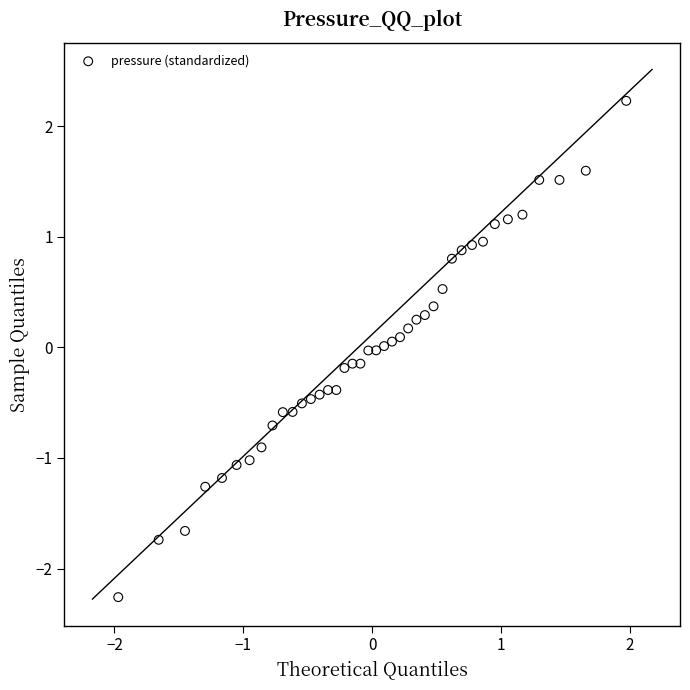

What is the range of Y values (max minus min)?

4.5